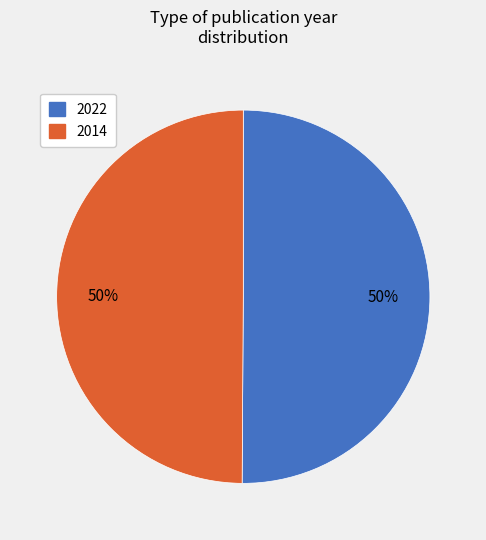

What percentage is the 2014 slice, to the nearest percent?

50%